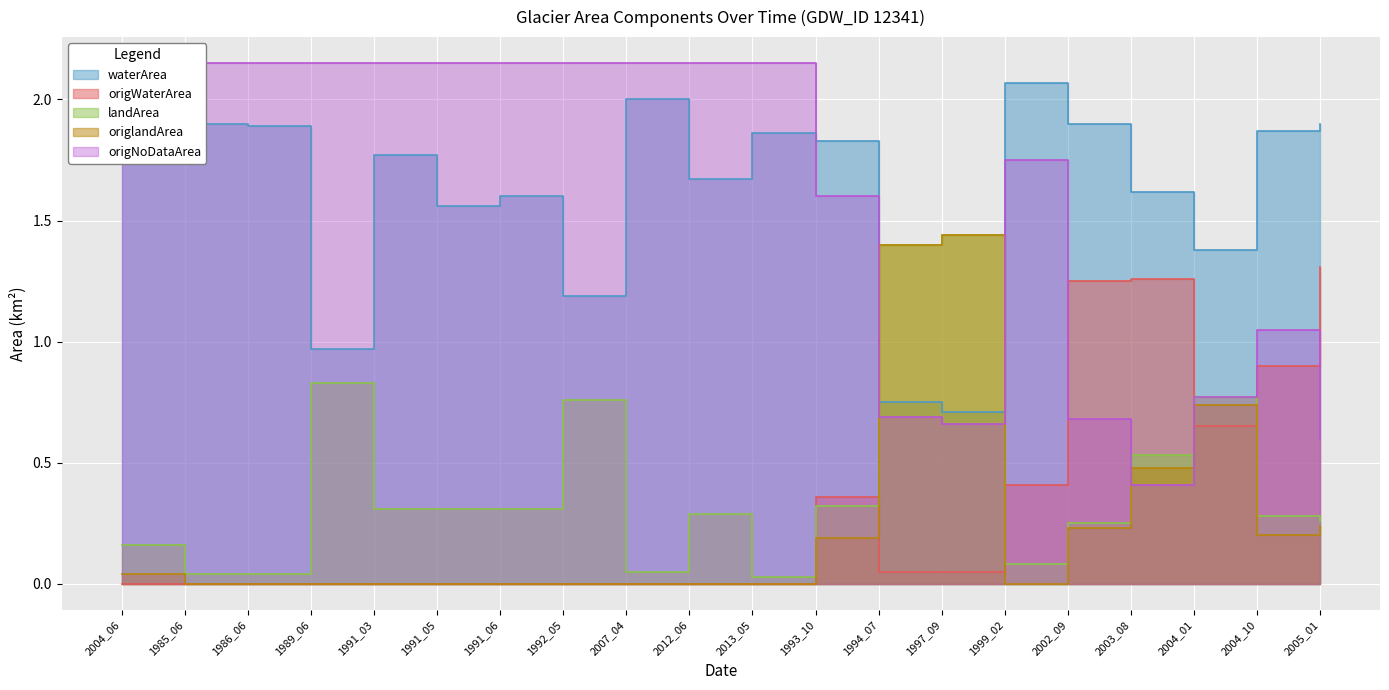

True or false: origWaterArea and waterArea cross at least once.

False